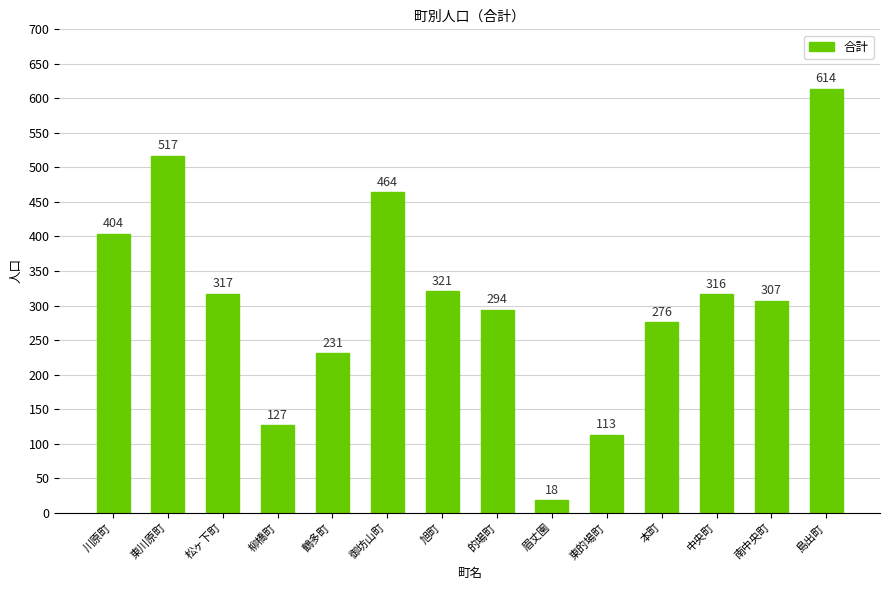

What is the change in value from 御坊山町 to 東的場町?

-351